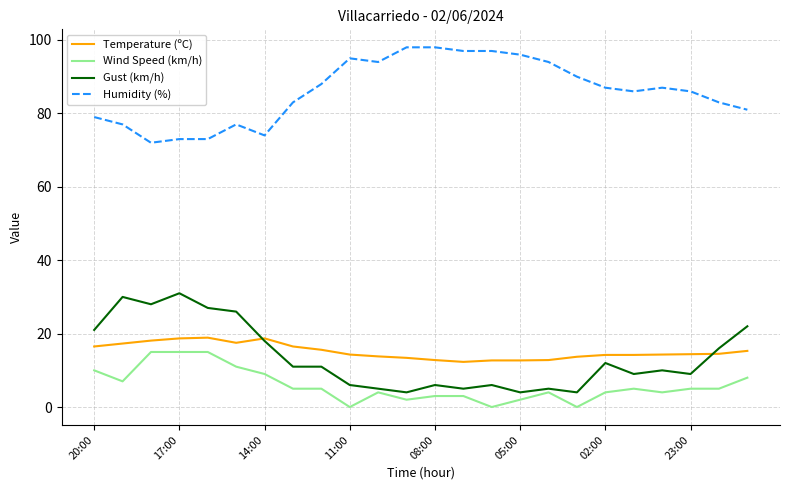

True or false: Wind Speed (km/h) and Humidity (%) intersect in this chart.

False